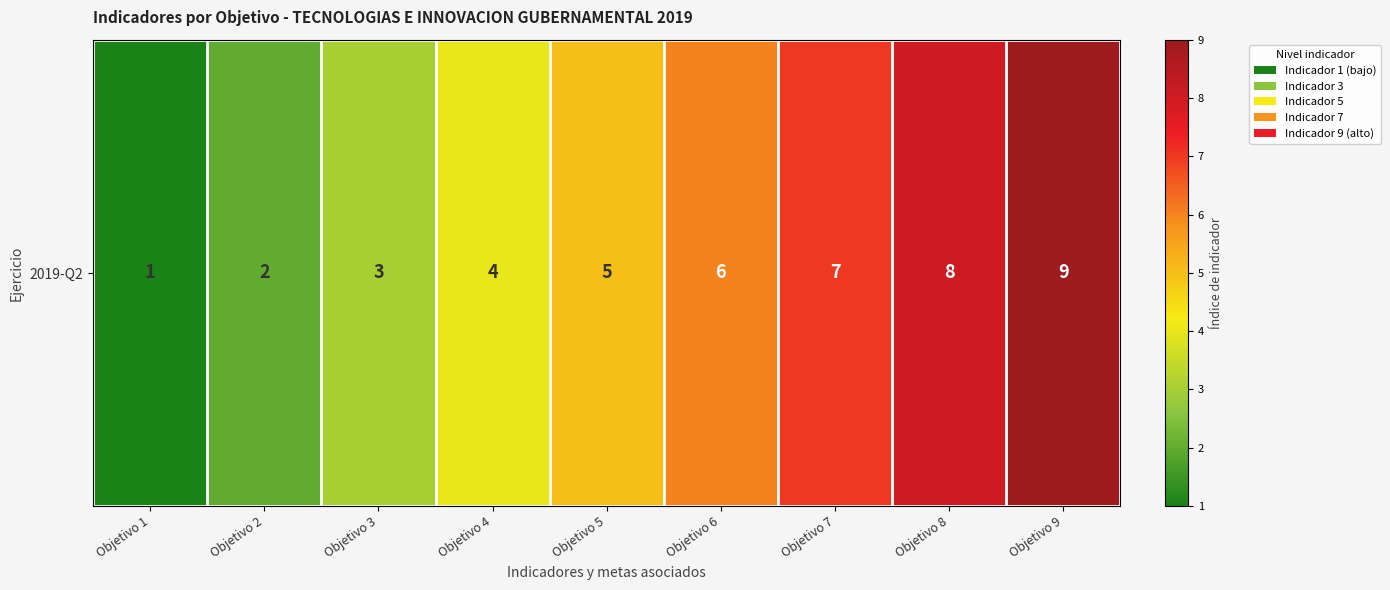

What is the change in value from Objetivo 1 to Objetivo 2?

+1